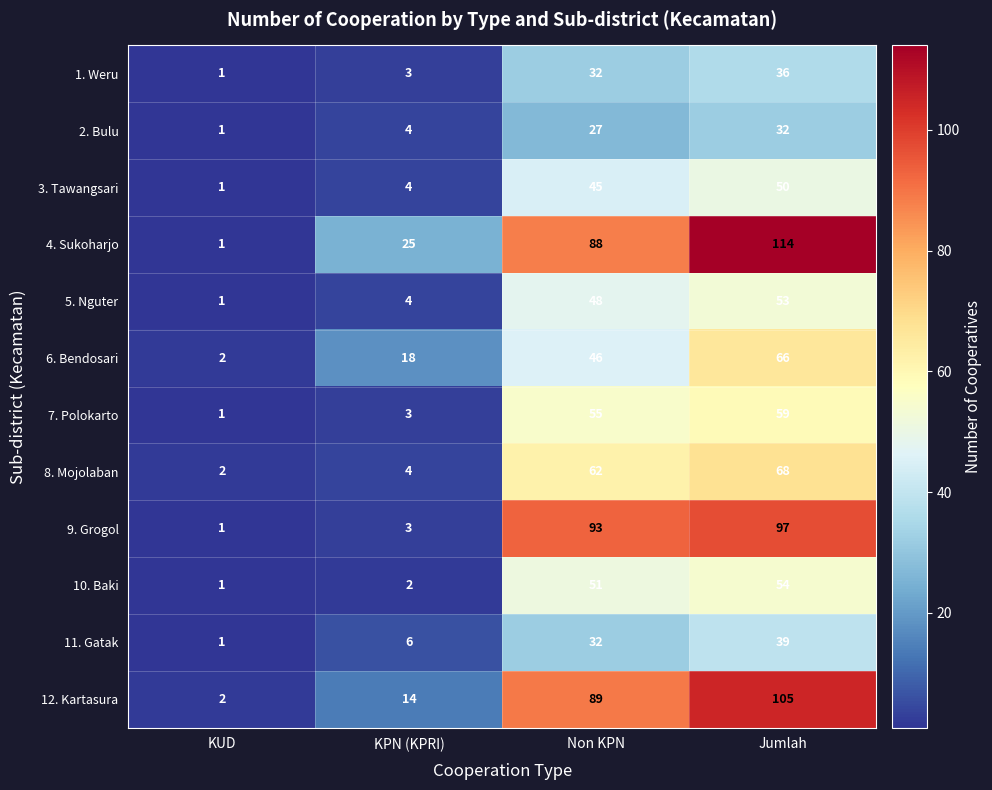

What is the difference between the maximum and minimum values in the 6. Bendosari series?

64